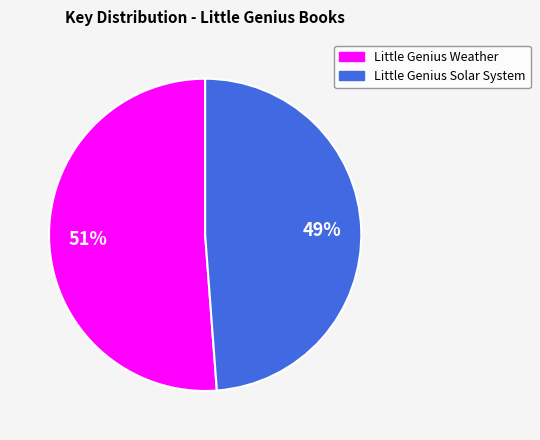

Which slice represents more than half of the pie?

Little Genius Weather